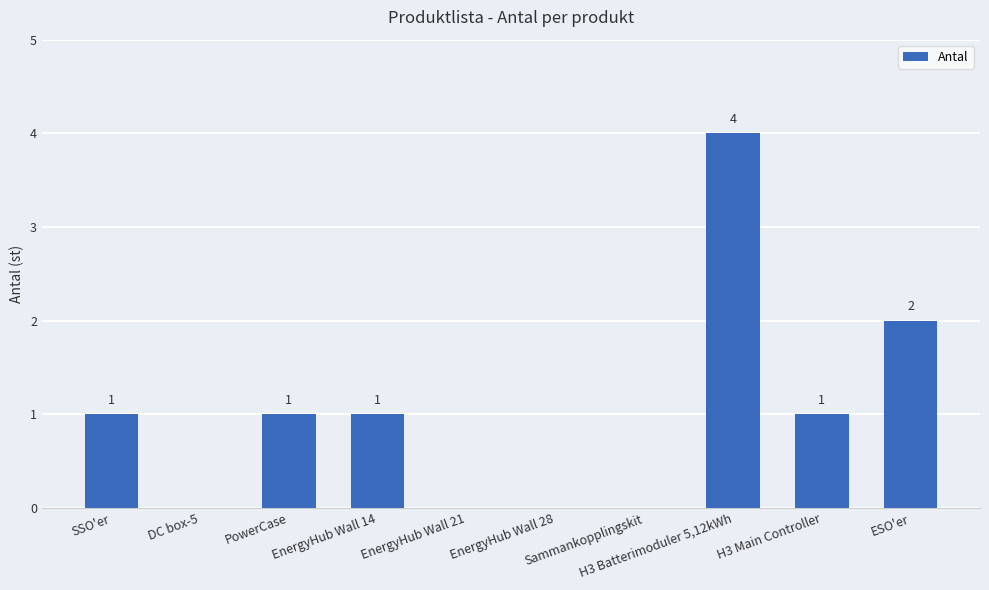

True or false: the data shows 0 at H3 Main Controller.

False